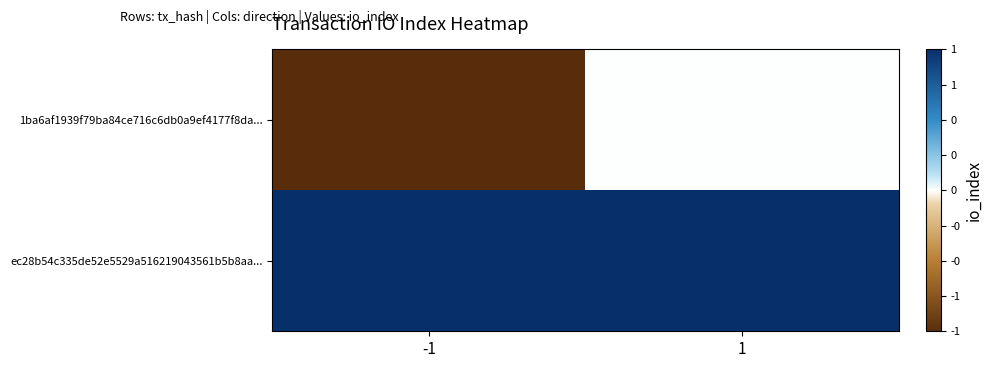

Which series has the largest total across all categories?

ec28b54c335de52e5529a516219043561b5b8aa...